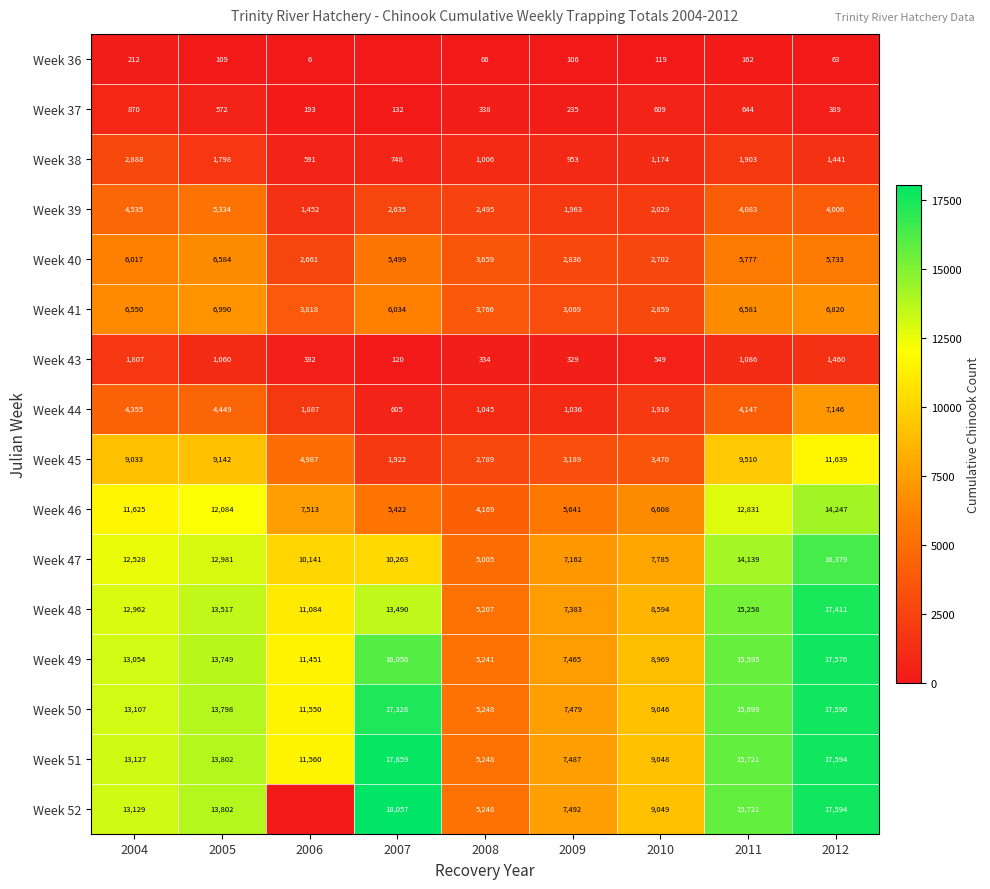

At which label does Week 37 reach its peak?

2004